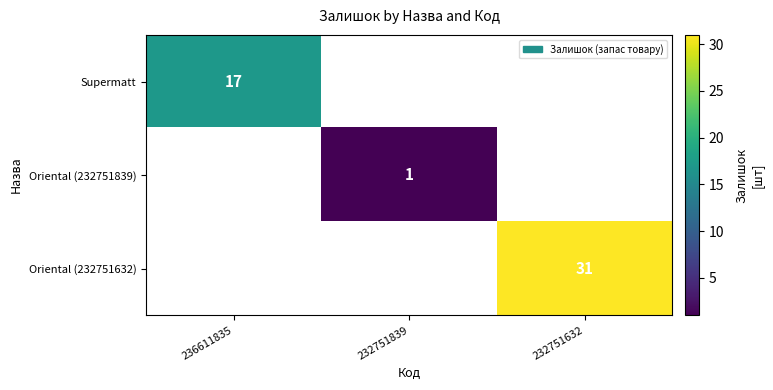

The Supermatt series shows 25 at 236611835. True or false?

False